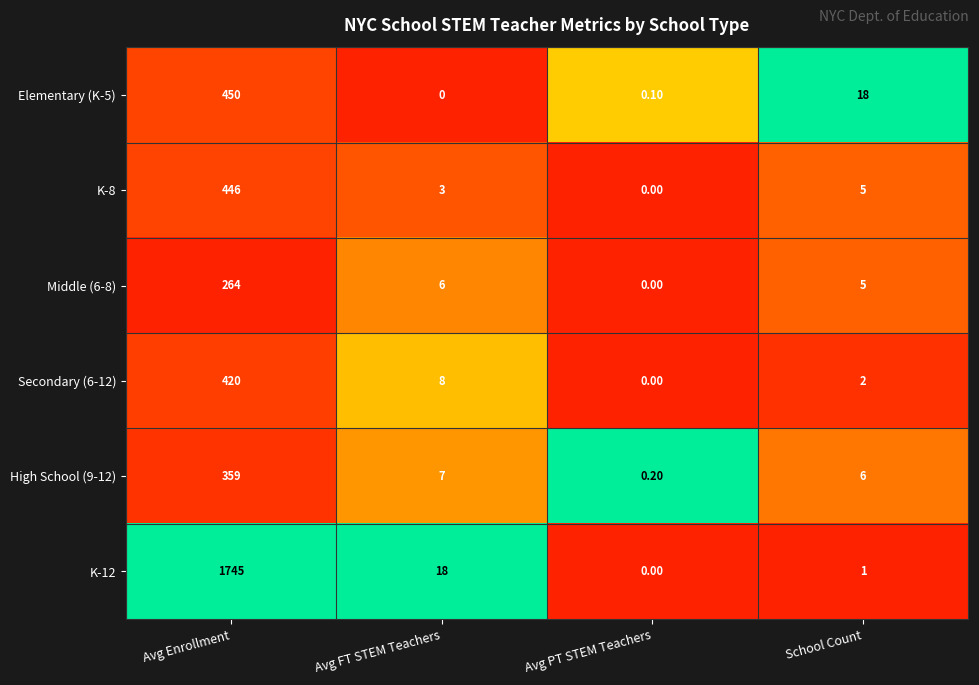

Where does the Elementary (K-5) series first go above 18?

Avg Enrollment